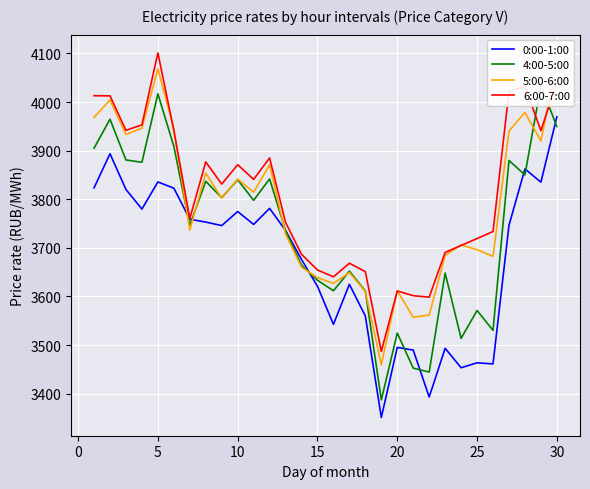

What is the greatest value displayed?

4101.2